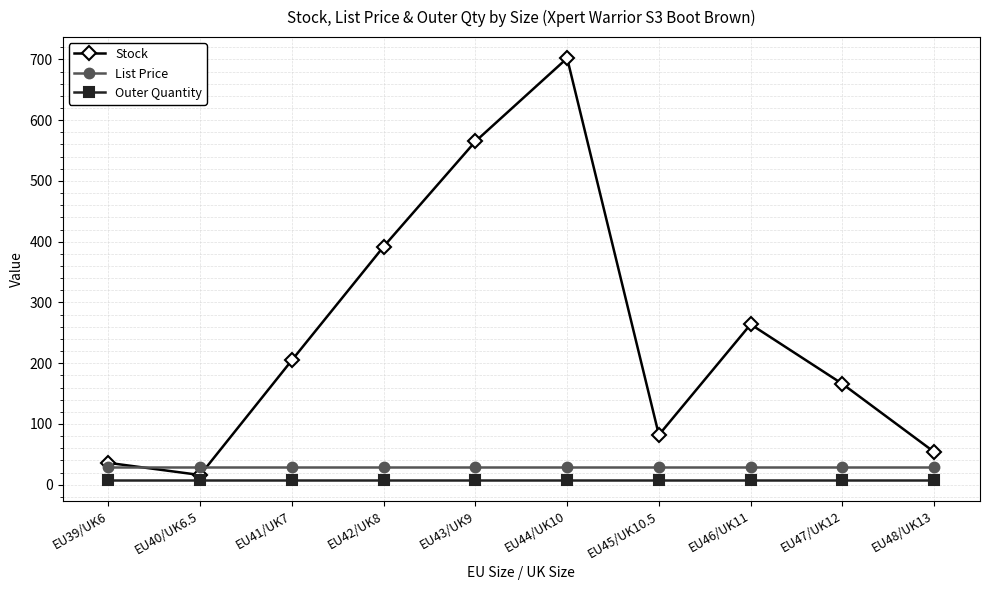

How many lines are shown in the chart?

3